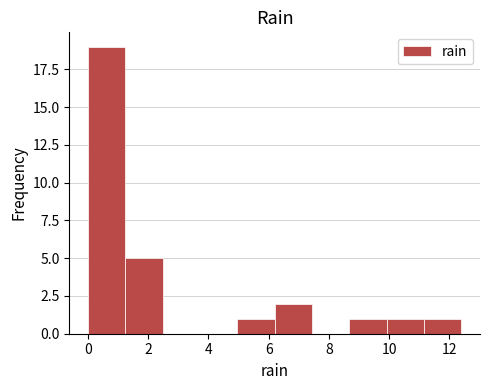

Which range on the x-axis has the tallest bar?

0.00 to 1.24